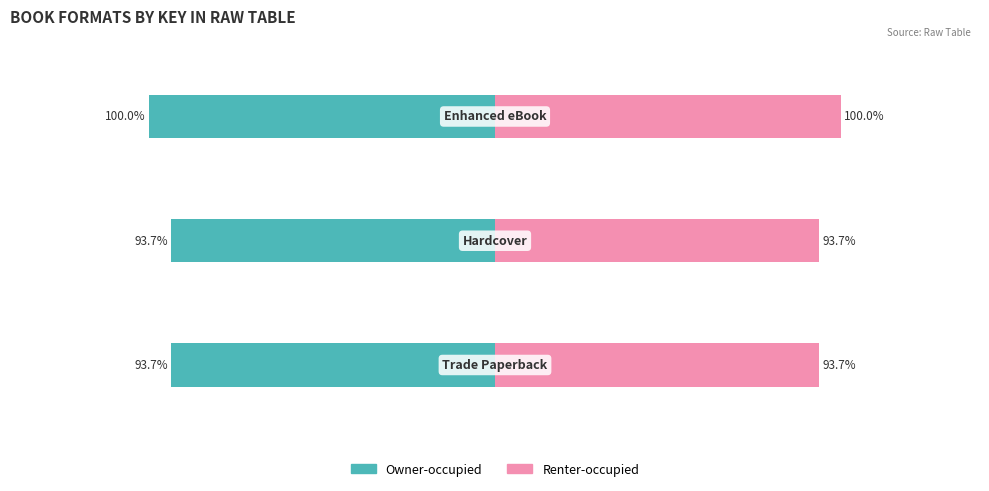

Rank the series by their maximum value, from lowest to highest.

Owner-occupied, Renter-occupied